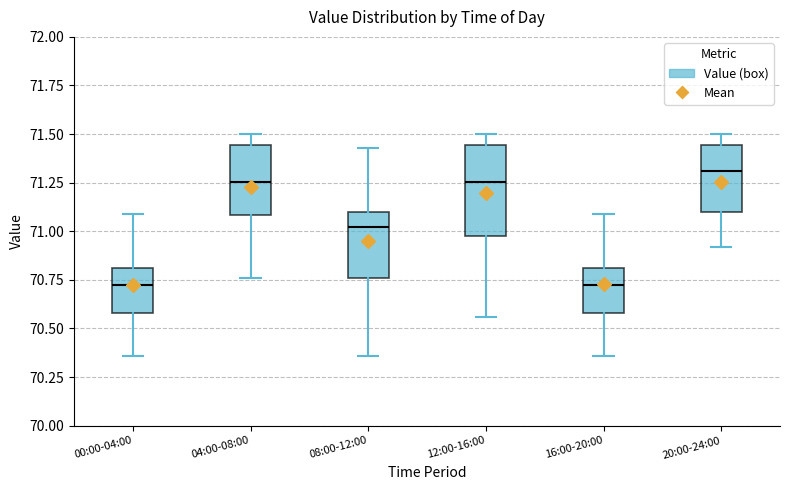

Comparing the boxes themselves (not the whiskers), which one is the tallest?

12:00-16:00